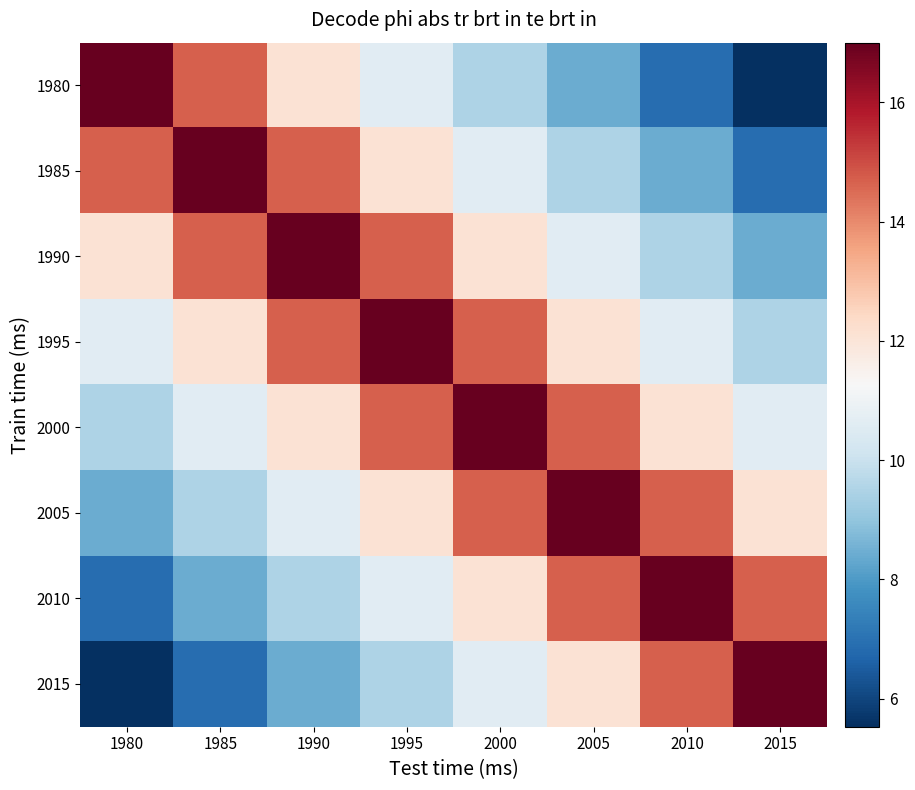

What is the difference between the highest and lowest values at 2015?

11.5